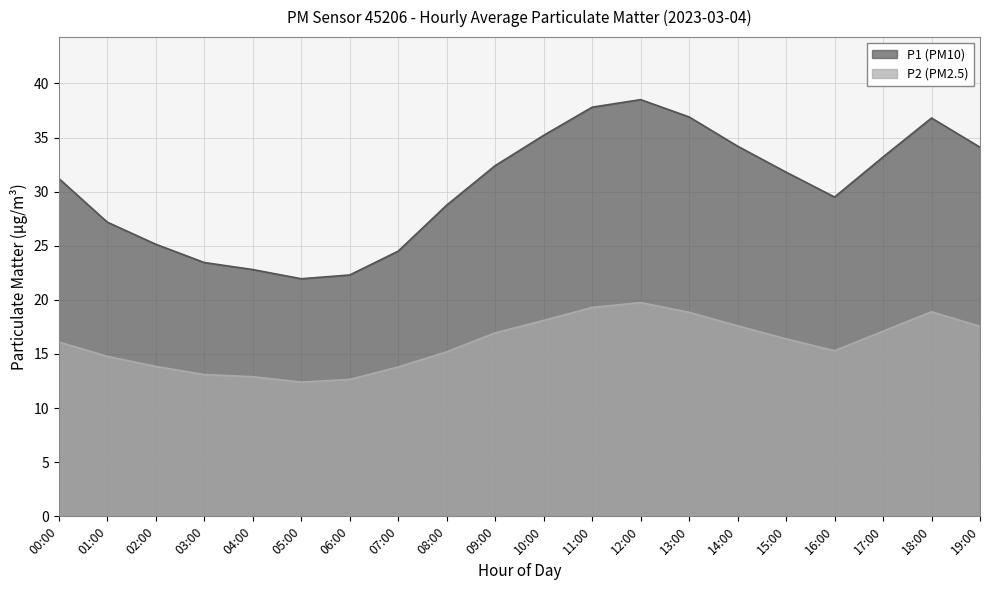

Is it true that P1 equals 32.4 at 09:00?

True